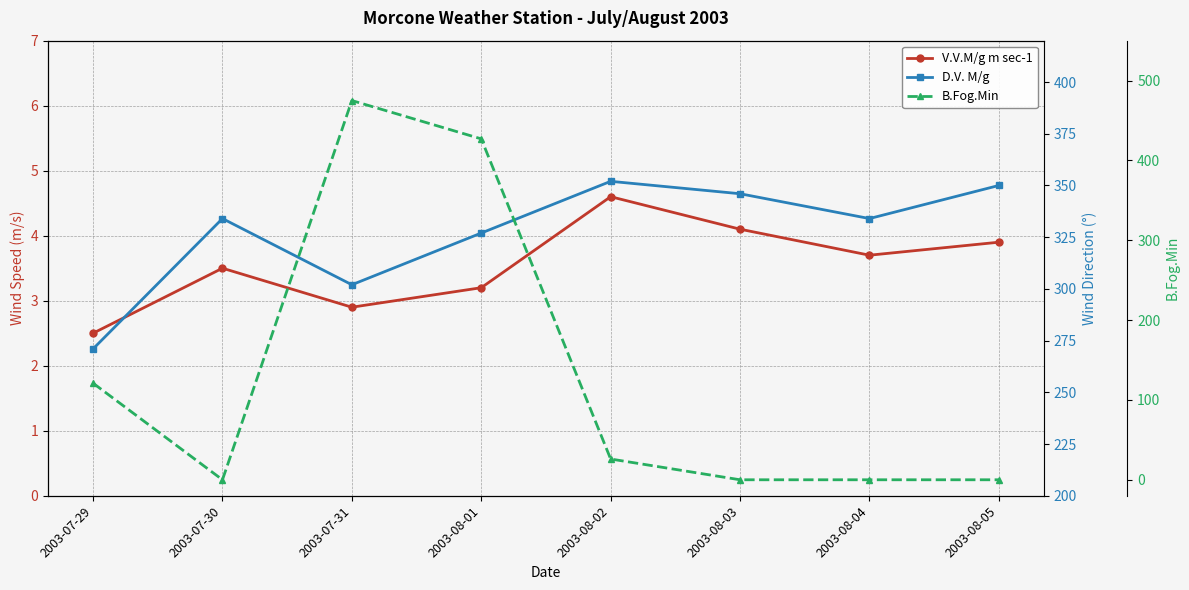

Does the chart display data point markers on the line(s)?

Yes